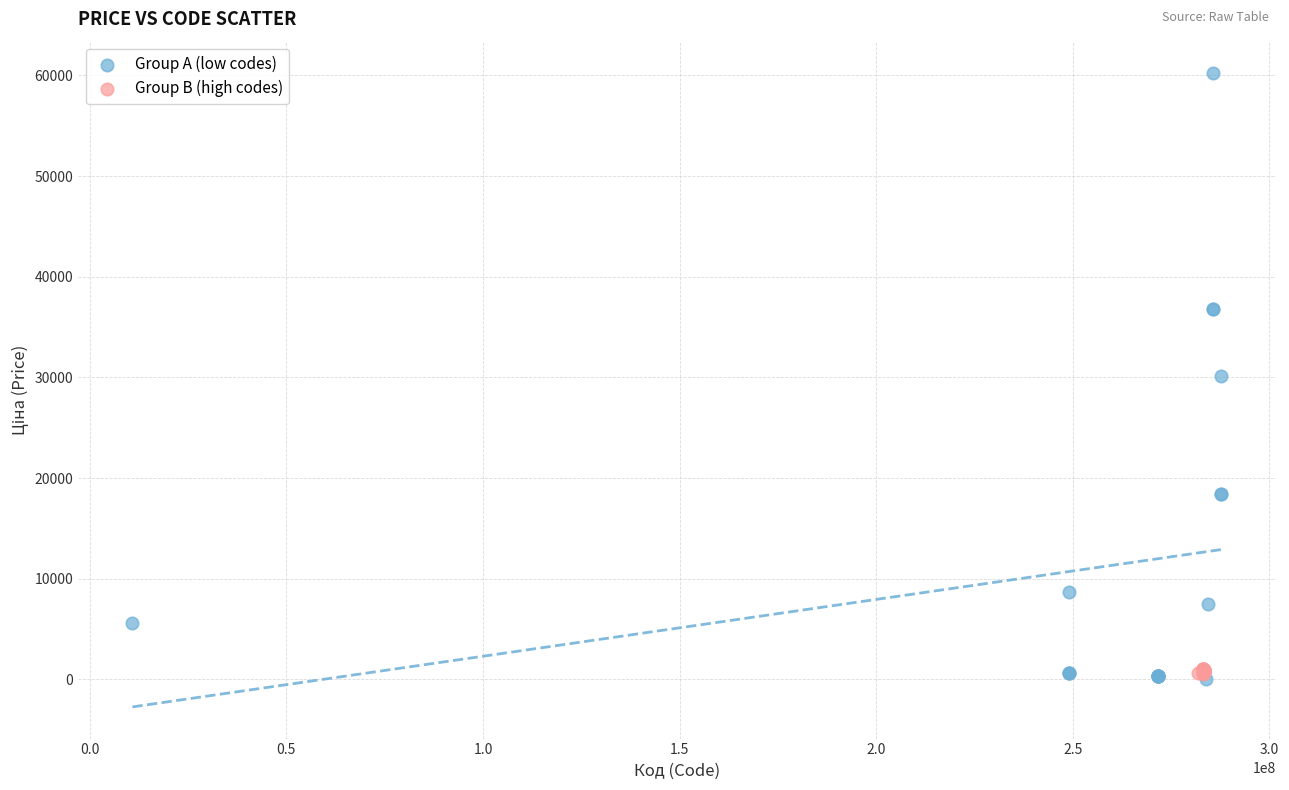

Which series has the widest spread of Y values?

Group A (low codes)